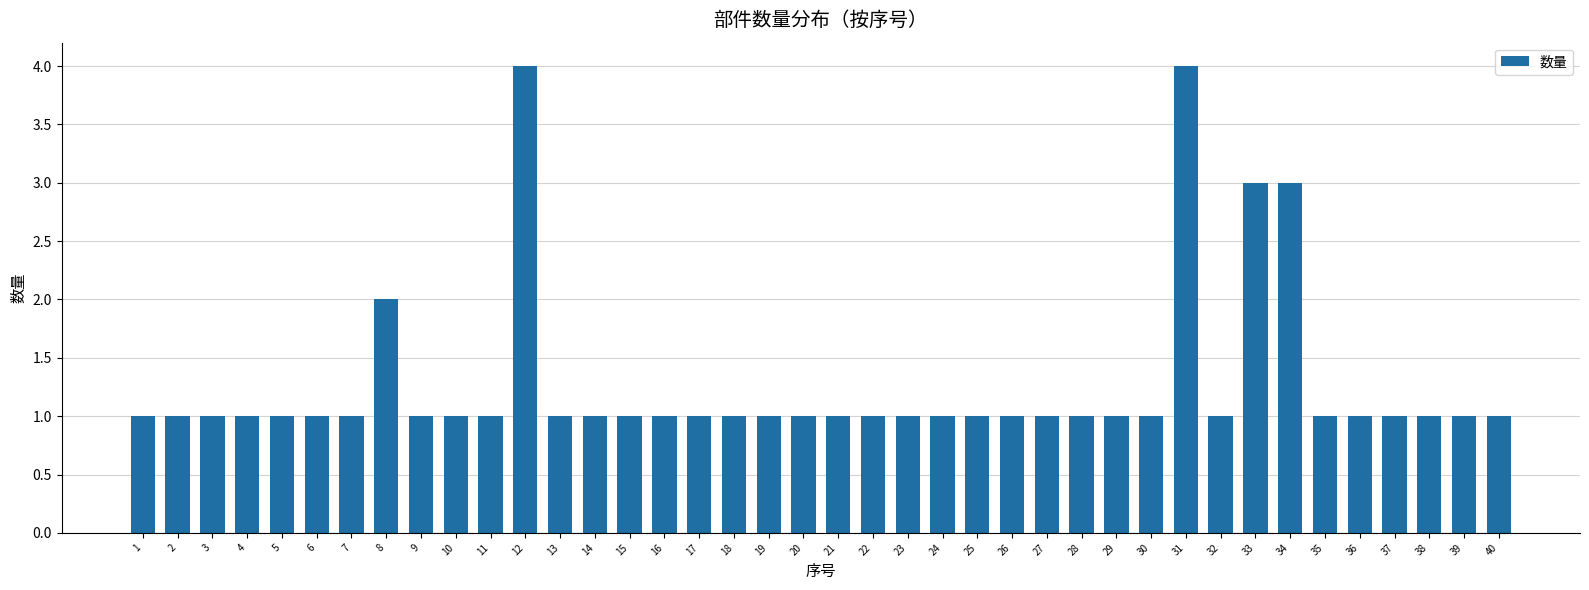

What is the value of the 9th bar from the left?

1